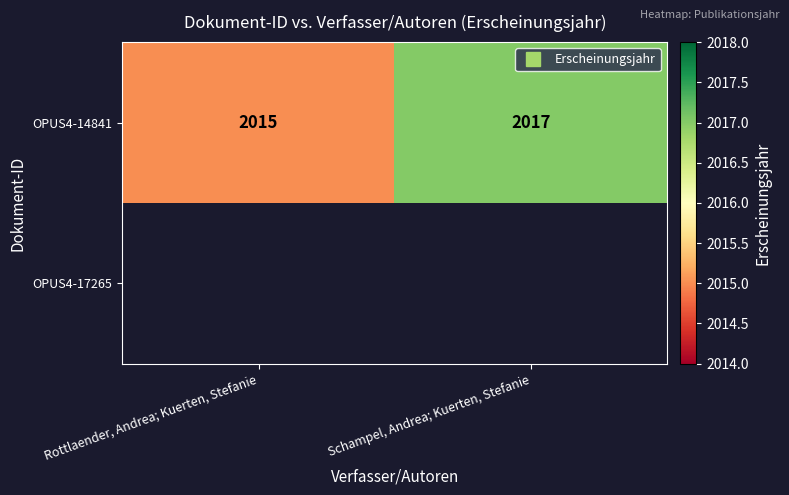

Which series has the largest total across all categories?

OPUS4-14841